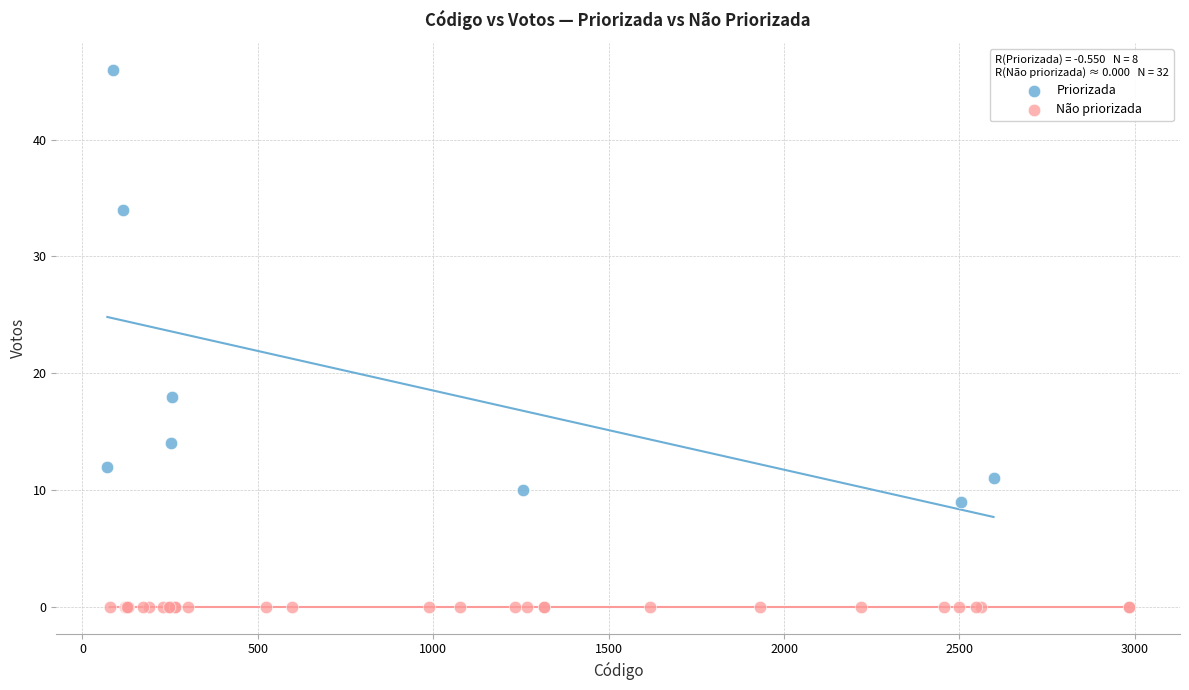

Which series contains the highest Y value?

Priorizada